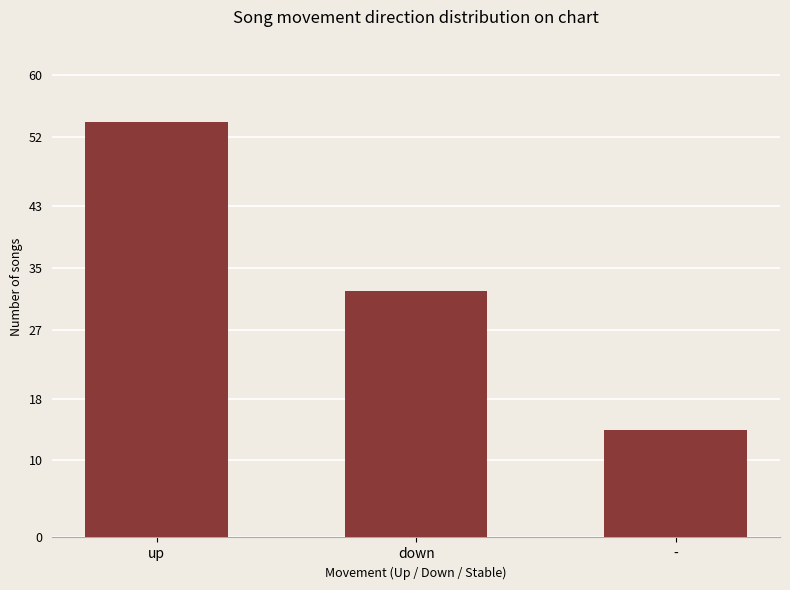

Where does the data first go above 32?

up